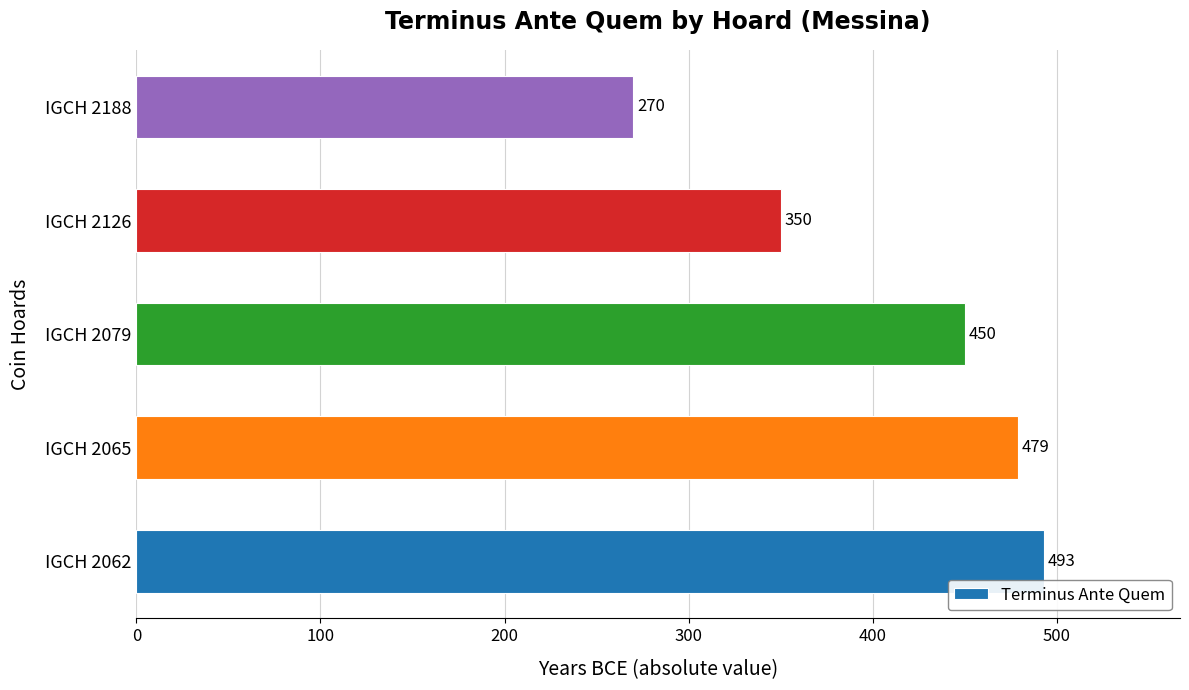

The value at IGCH 2065 is 479. True or false?

True